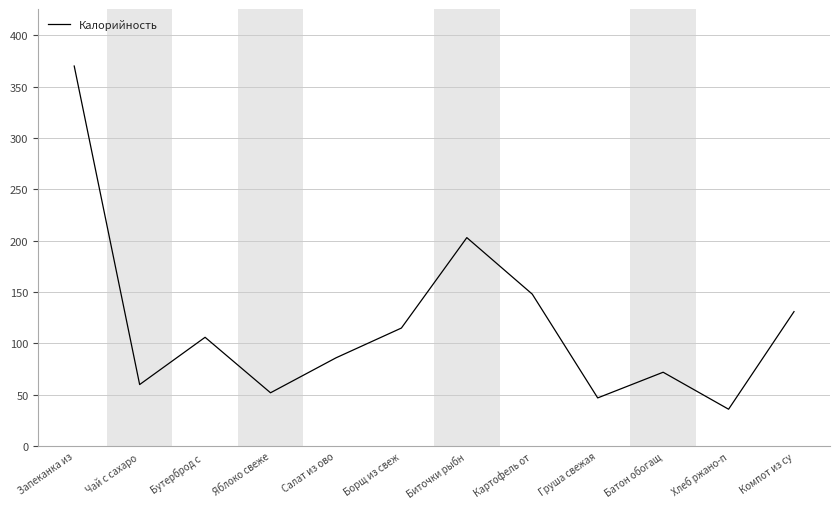

What is the change in value from Груша свежая to Компот из су?

+84